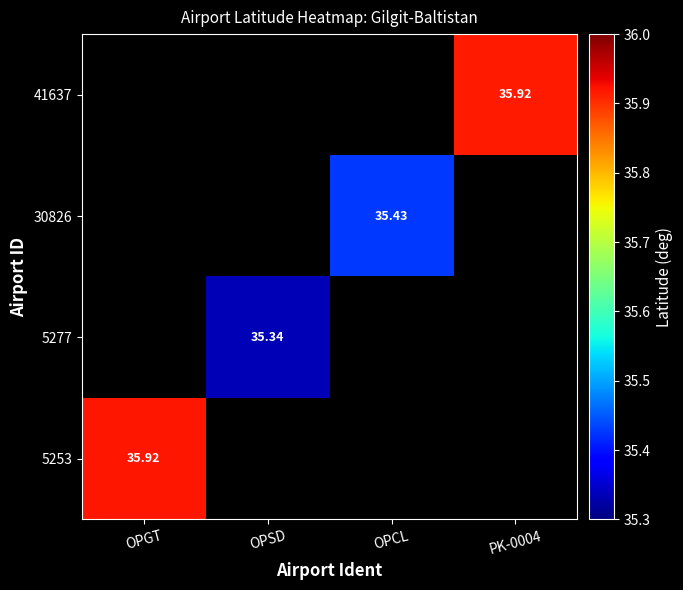

Between OPSD and PK-0004, which is larger?

PK-0004